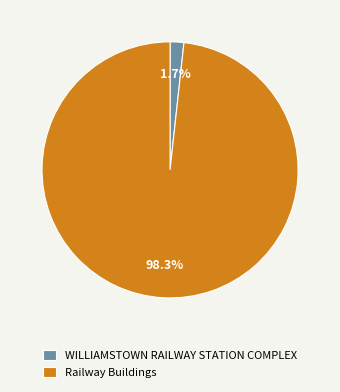

How much of the chart is everything except WILLIAMSTOWN RAILWAY STATION COMPLEX?

98.3%